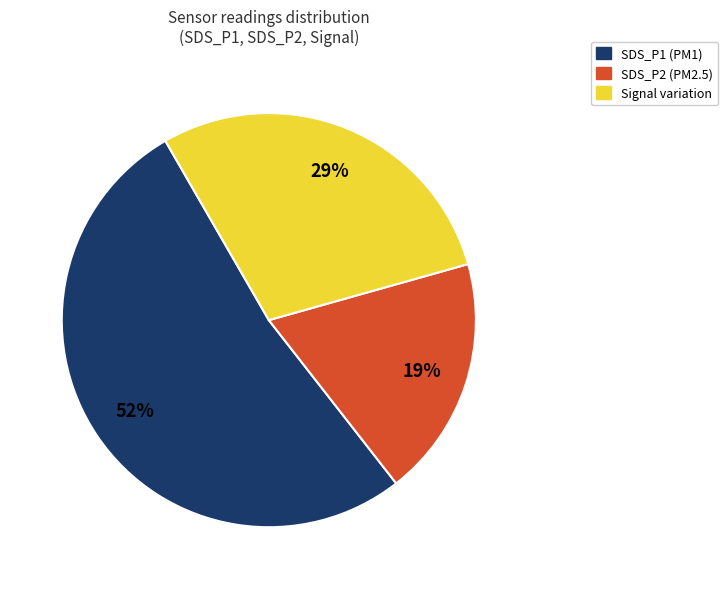

To the nearest percent, what is the average slice percentage?

33%